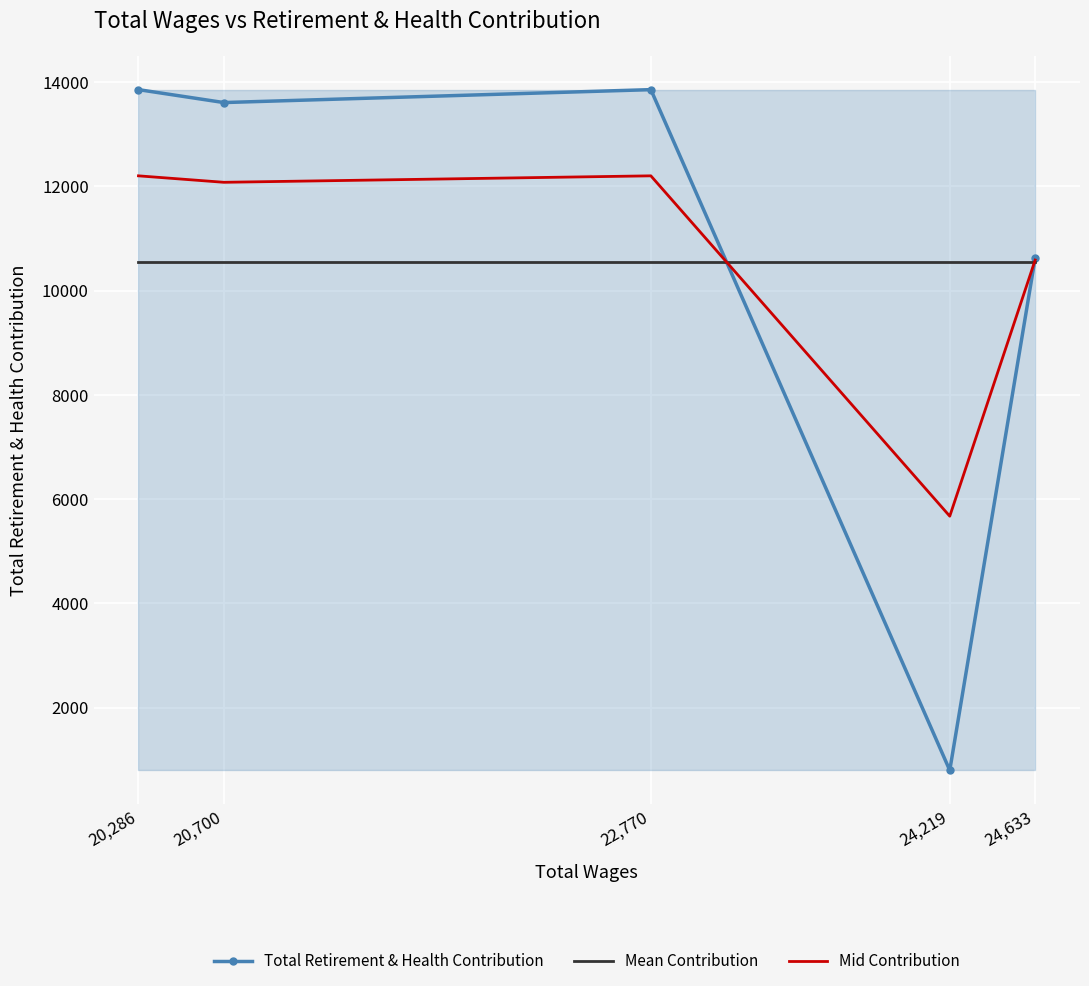

What is the highest value of the Total Retirement & Health Contribution series?

13858.0